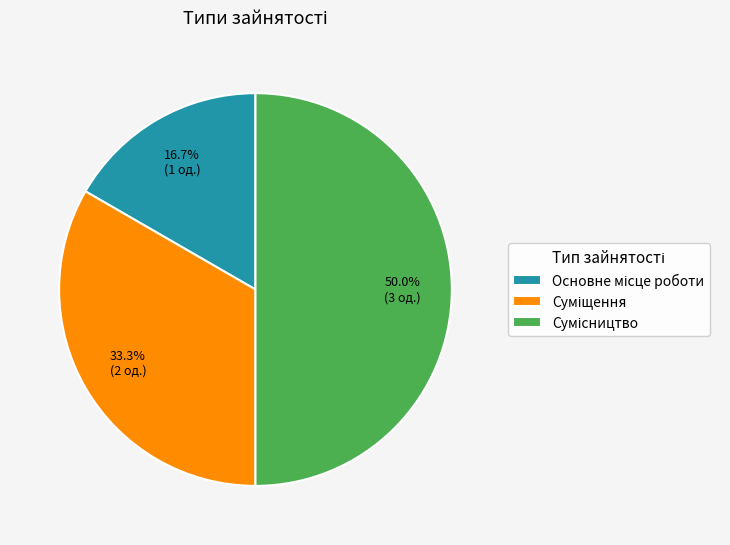

Count the number of slices in the pie.

3